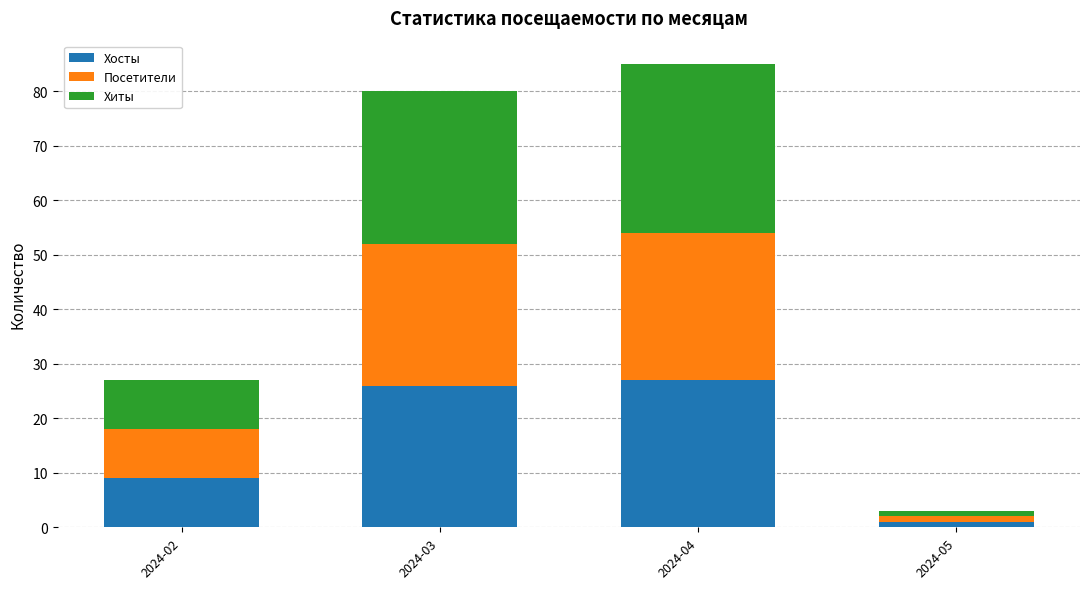

What is the difference between the Хосты values at 2024-03 and 2024-04?

1